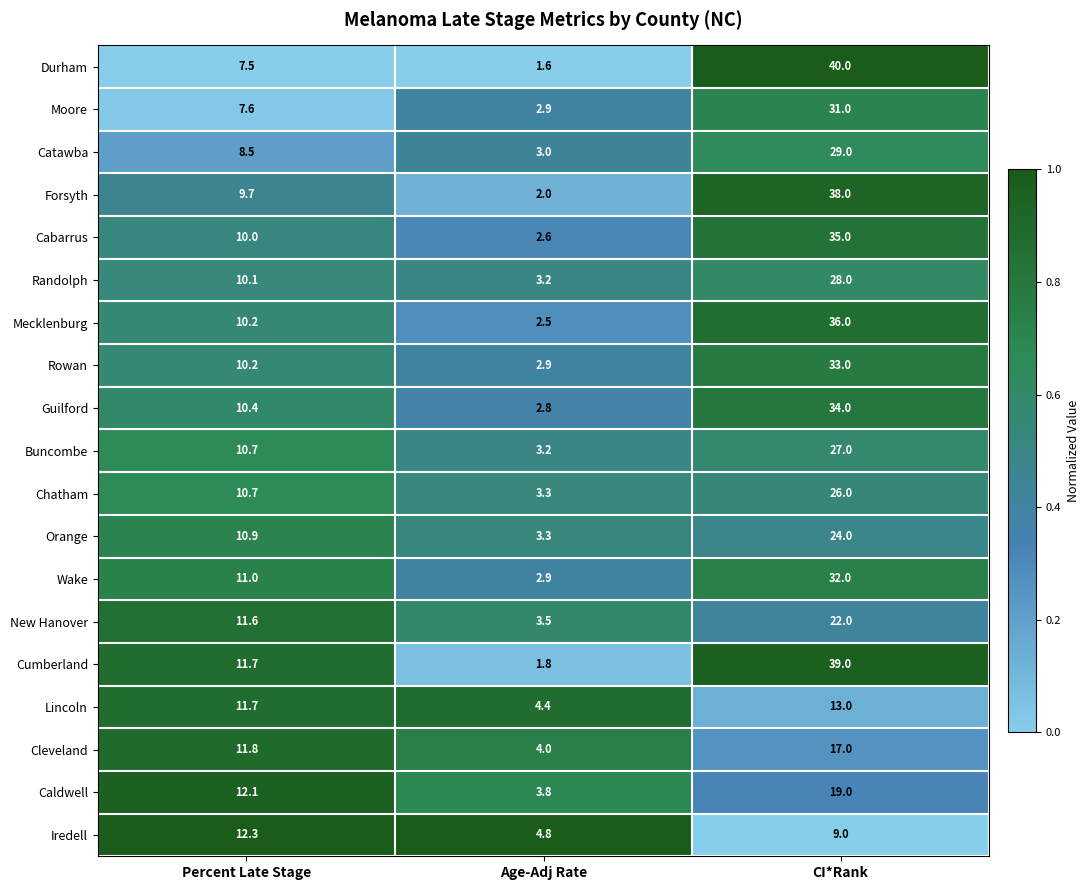

Which category has the lowest value across all series?

Age-Adj Rate